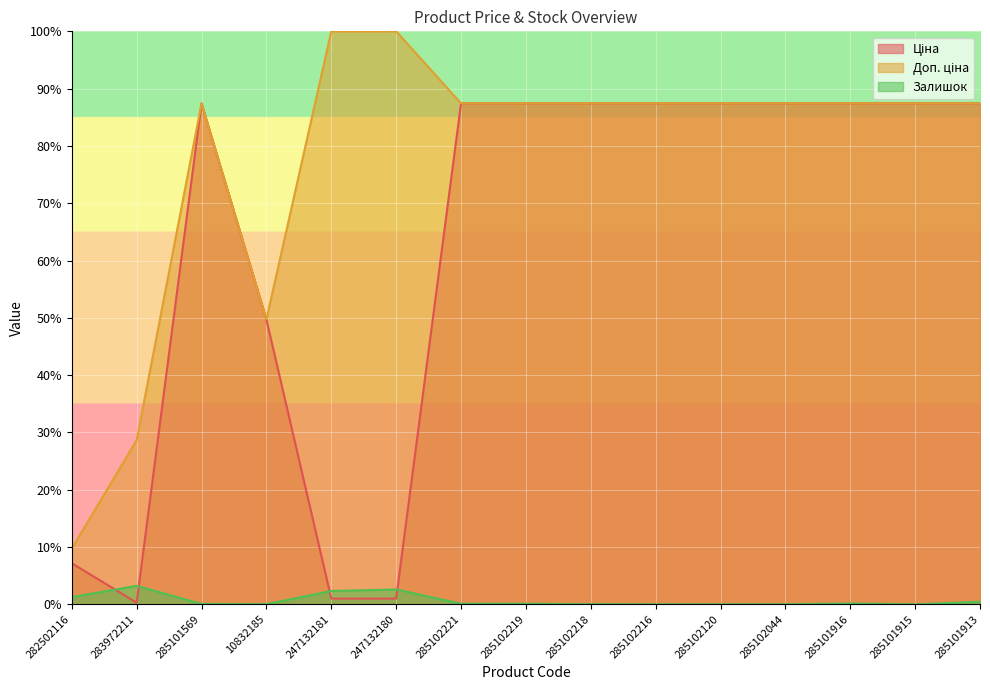

True or false: Доп. ціна and Ціна cross at least once.

False